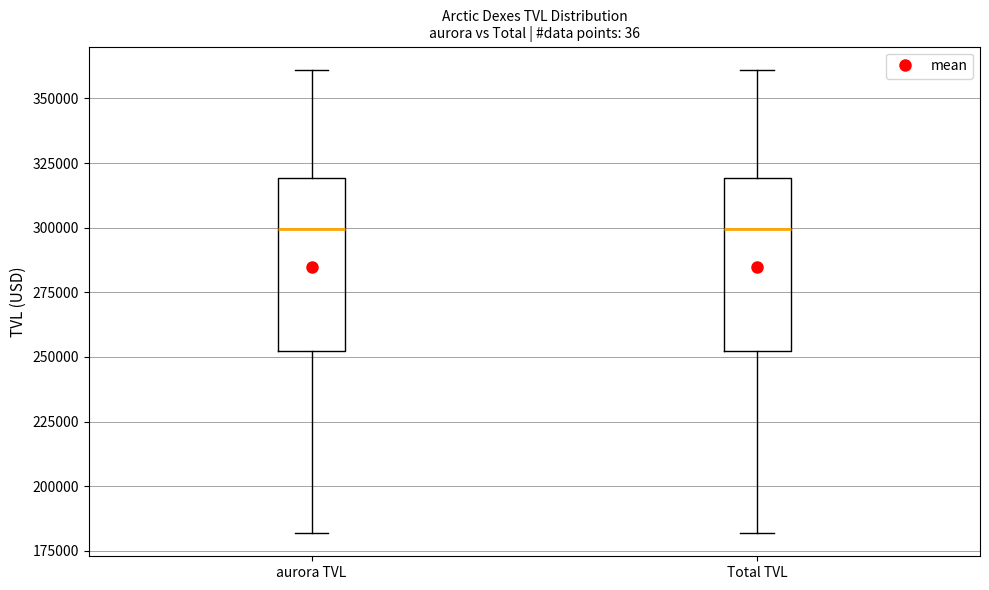

Where does the upper whisker of the box for Total TVL end on the y-axis? The values are not printed on the chart, so give them approximately, as read against the axis.

360000